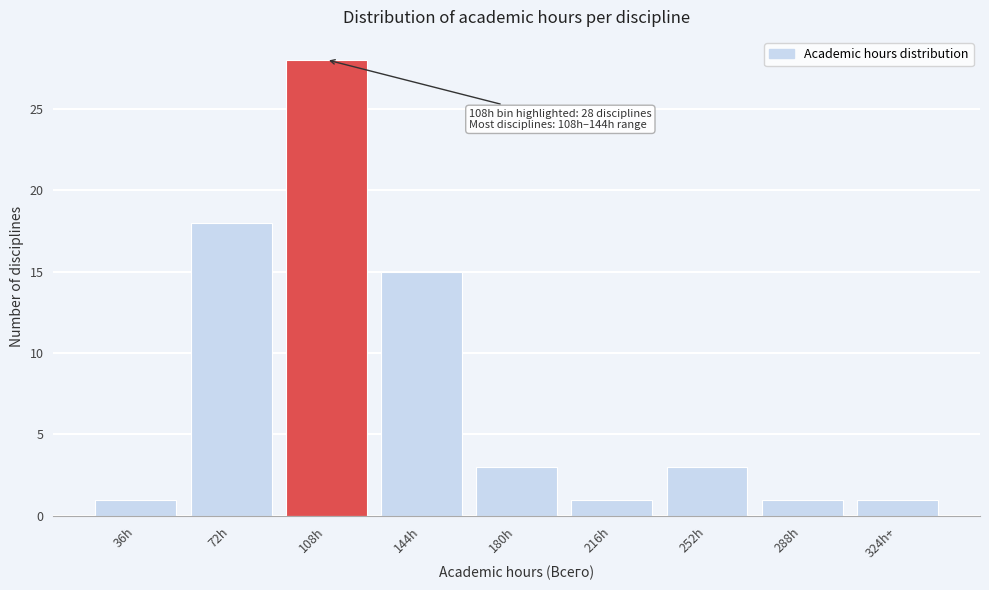

Reading left to right, transcribe all the data shown in this chart.

1	18	28	15	3	1	3	1	1